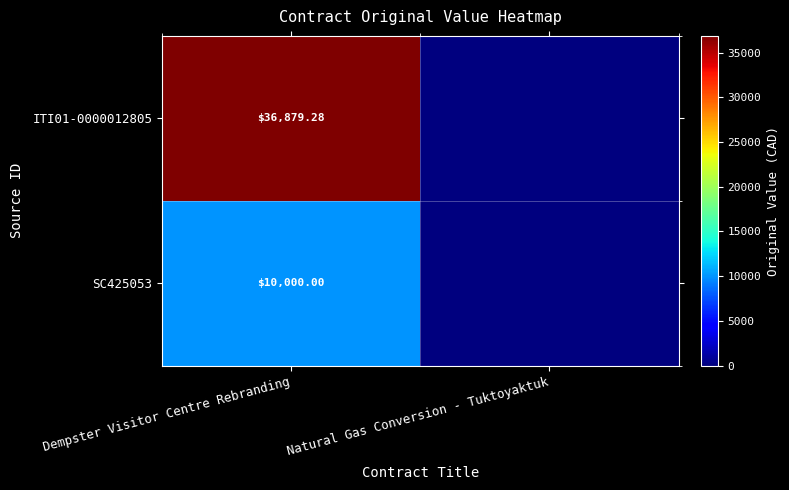

Between Dempster Visitor Centre Rebranding and Natural Gas Conversion - Tuktoyaktuk, which is larger?

Dempster Visitor Centre Rebranding